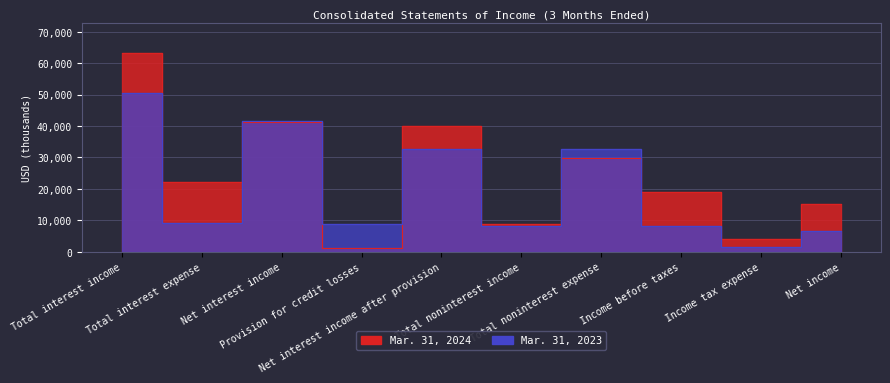

What is the label of the 9th point from the left?

Income tax expense